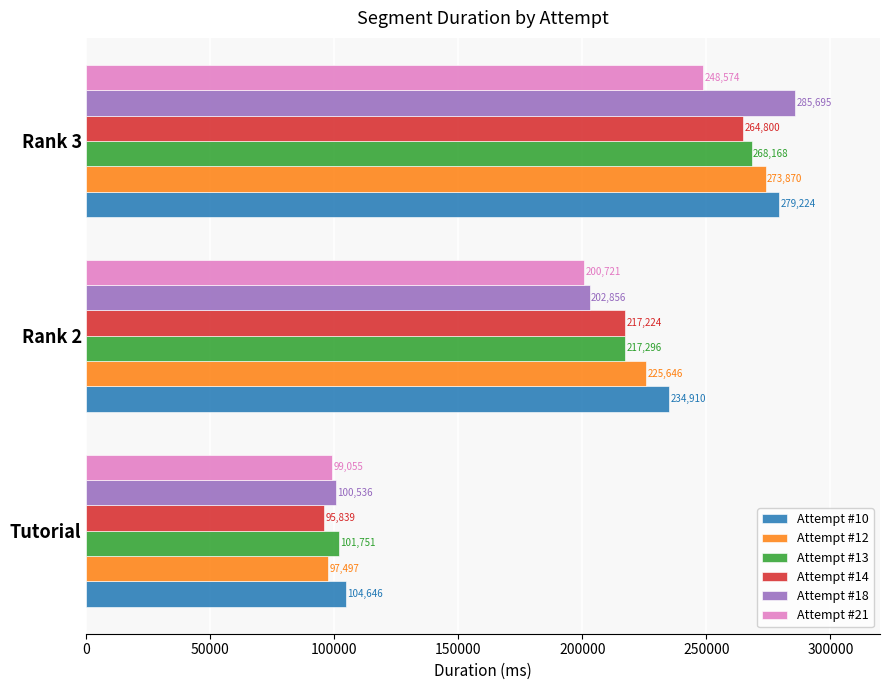

Rank the categories by Attempt #10 value from highest to lowest.

Rank 3, Rank 2, Tutorial